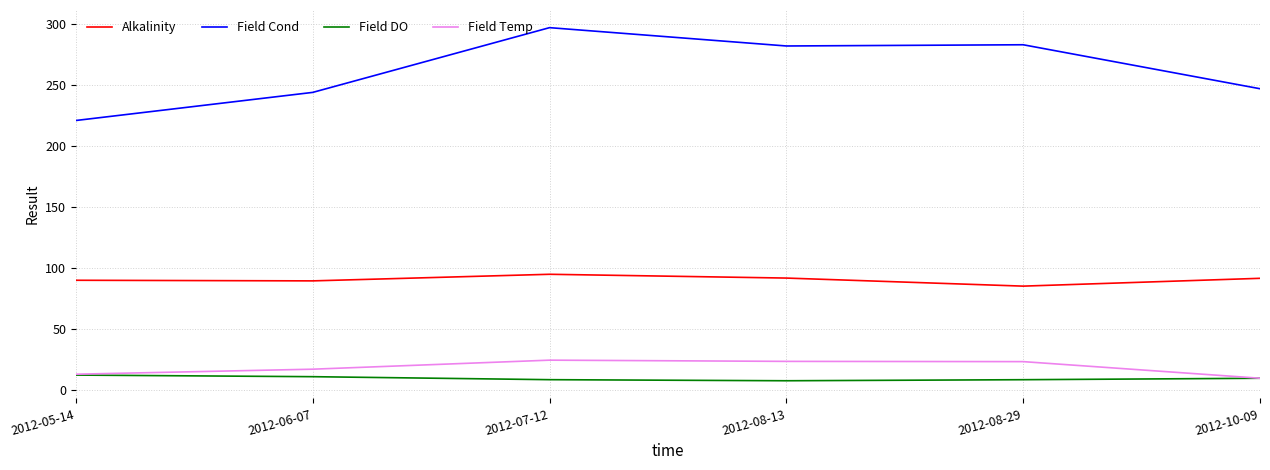

At which category does the chart reach its peak across all series?

2012-07-12